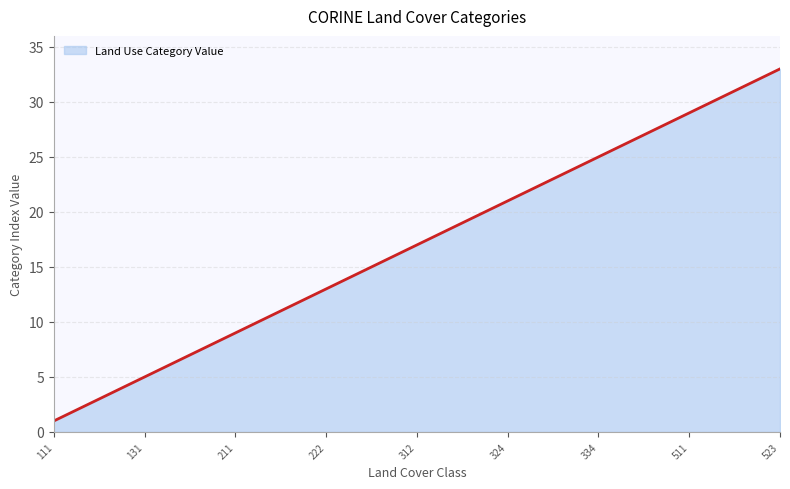

Reading left to right, extract all data points from this chart.

1	2	3	4	5	6	7	8	9	10	11	12	13	14	15	16	17	18	19	20	21	22	23	24	25	26	27	28	29	30	31	32	33